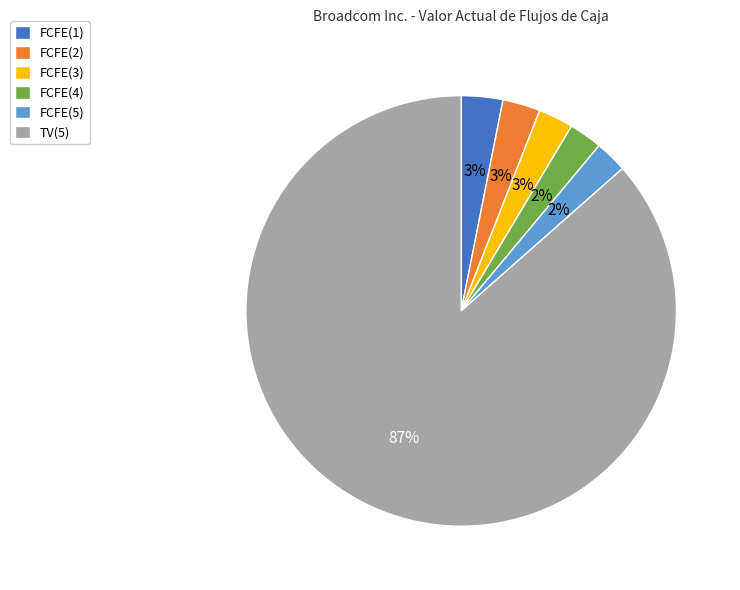

How many segments does this pie chart have?

6